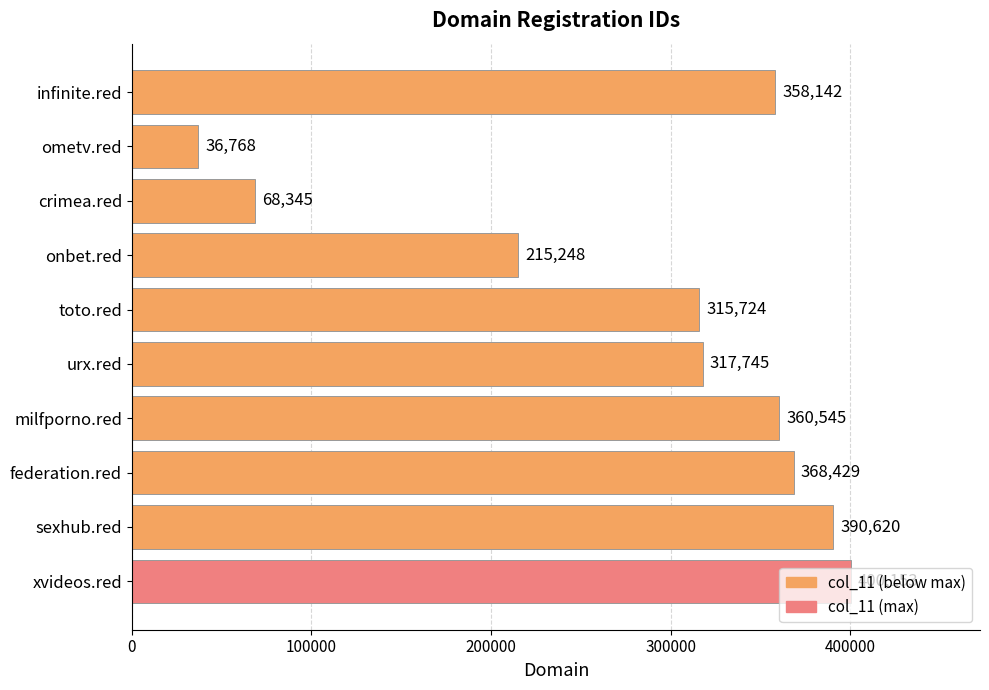

What is the value of the 9th bar from the top?

390620